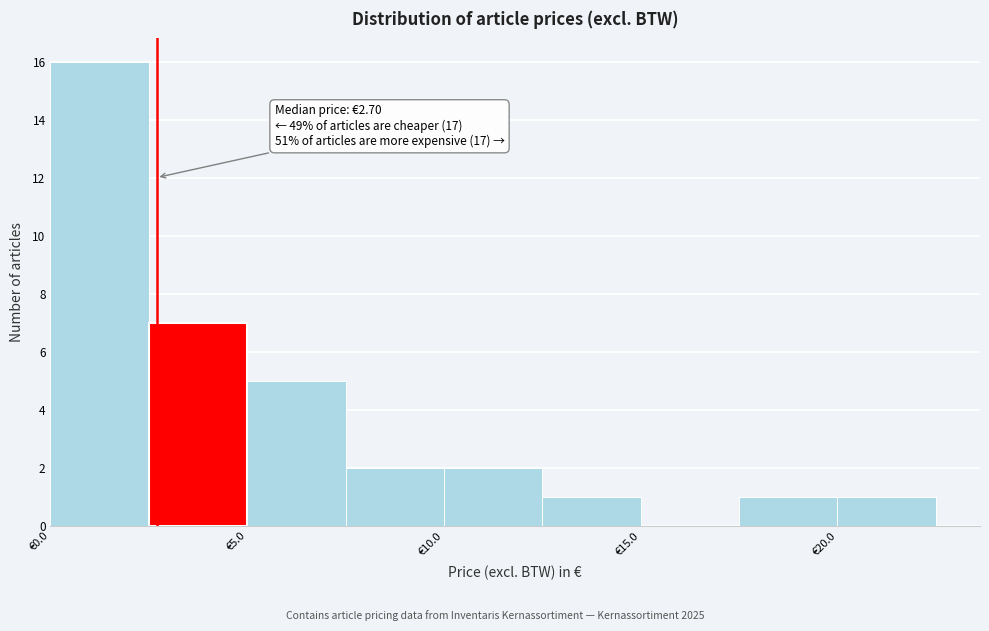

Over which range of the x-axis is the bar tallest?

0.0 to 2.5